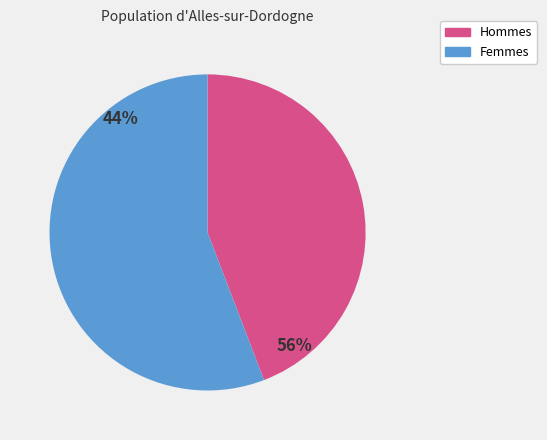

Which slice is the largest?

2